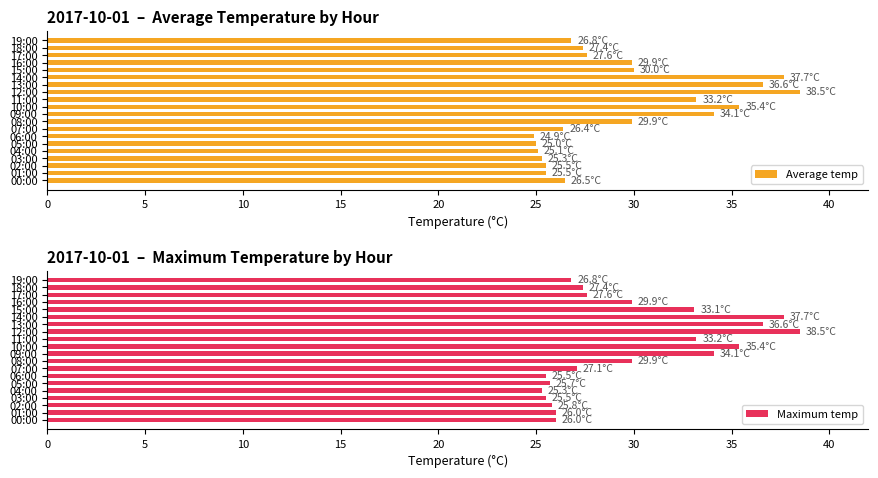

What are all the series names shown in the legend?

Average temp, Maximum temp